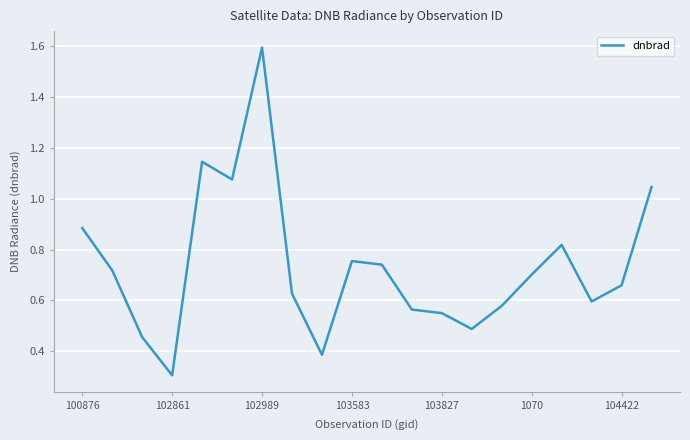

True or false: the data has more than 2 interior local peaks.

True